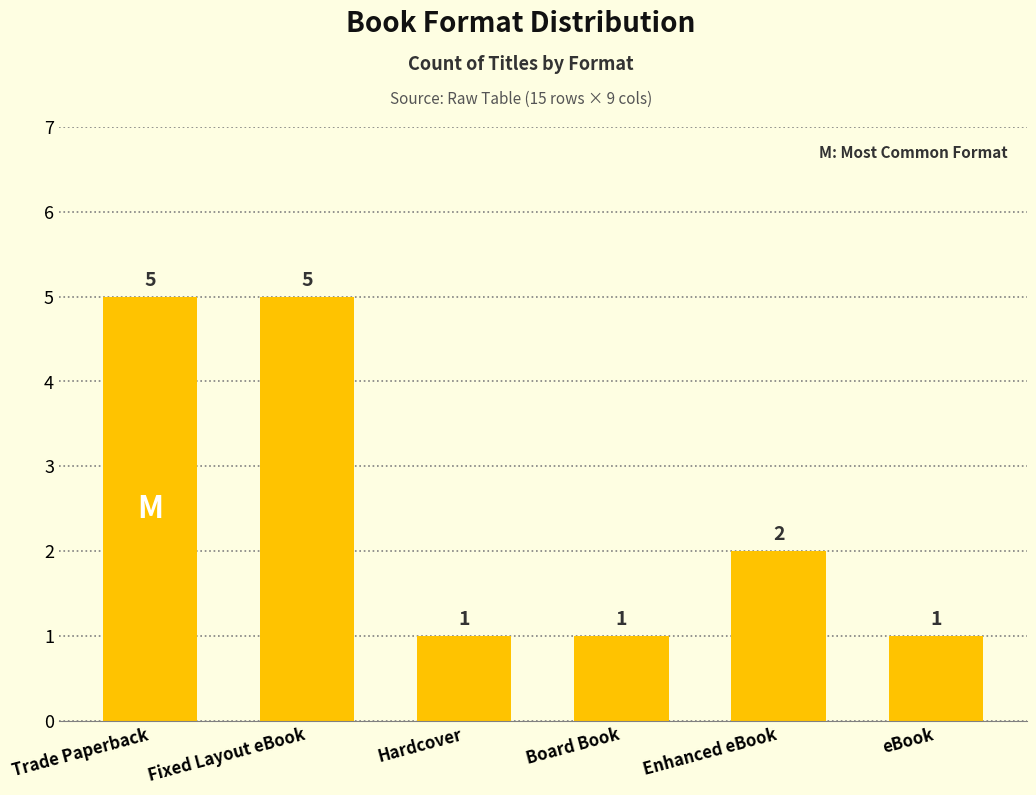

What is the sum of all values?

15